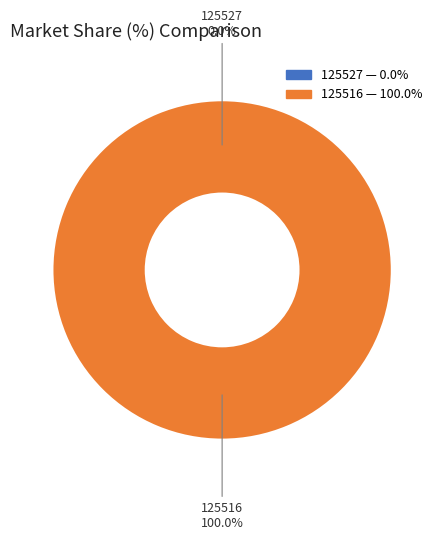

How many slices are in this pie chart?

2